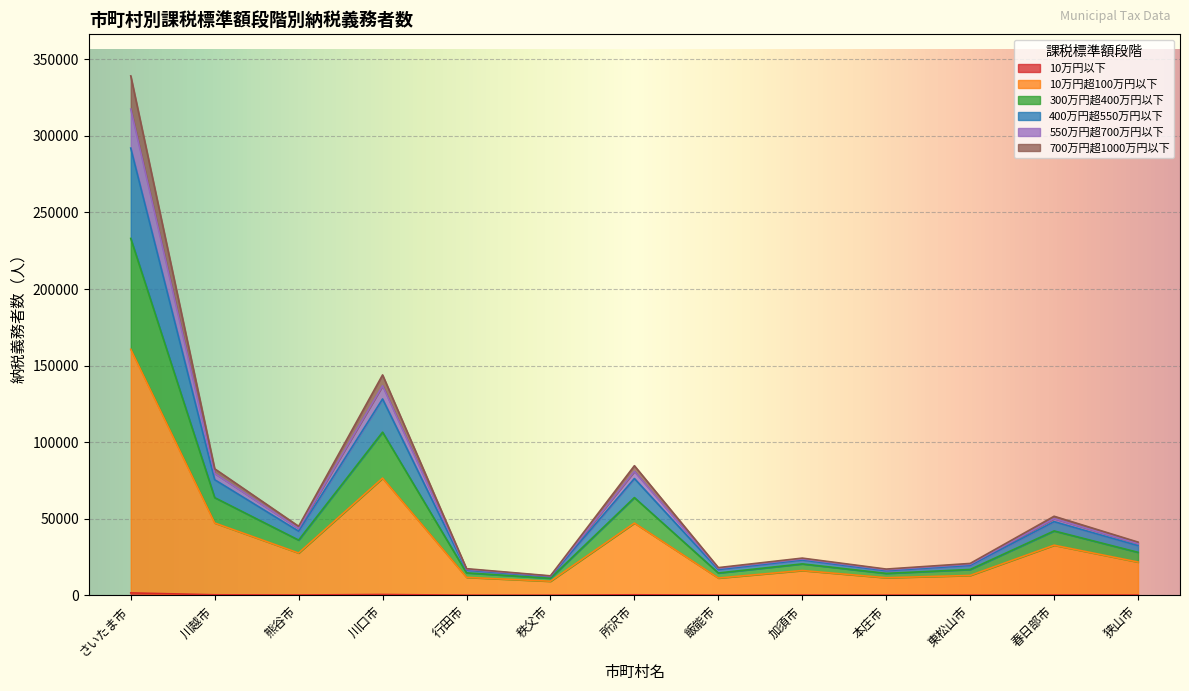

How many data points does each series have?

13